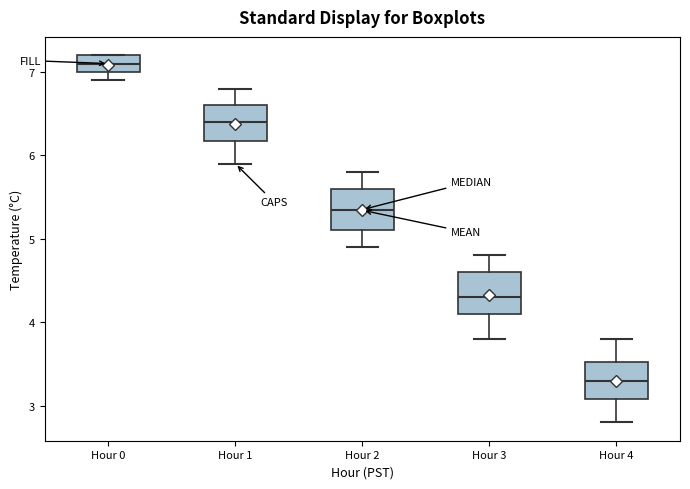

Reading left to right, transcribe this box plot: for each box, give where its median line is, the range the box spans, and where its two whiskers end, as read against the y-axis. The values are not printed on the chart, so give them approximately, as read against the axis.

Hour 0: median 7.1, box 7.0 to 7.2, whiskers 6.9 to 7.2
Hour 1: median 6.4, box 6.2 to 6.6, whiskers 5.9 to 6.8
Hour 2: median 5.4, box 5.1 to 5.6, whiskers 4.9 to 5.8
Hour 3: median 4.3, box 4.1 to 4.6, whiskers 3.8 to 4.8
Hour 4: median 3.3, box 3.1 to 3.5, whiskers 2.8 to 3.8